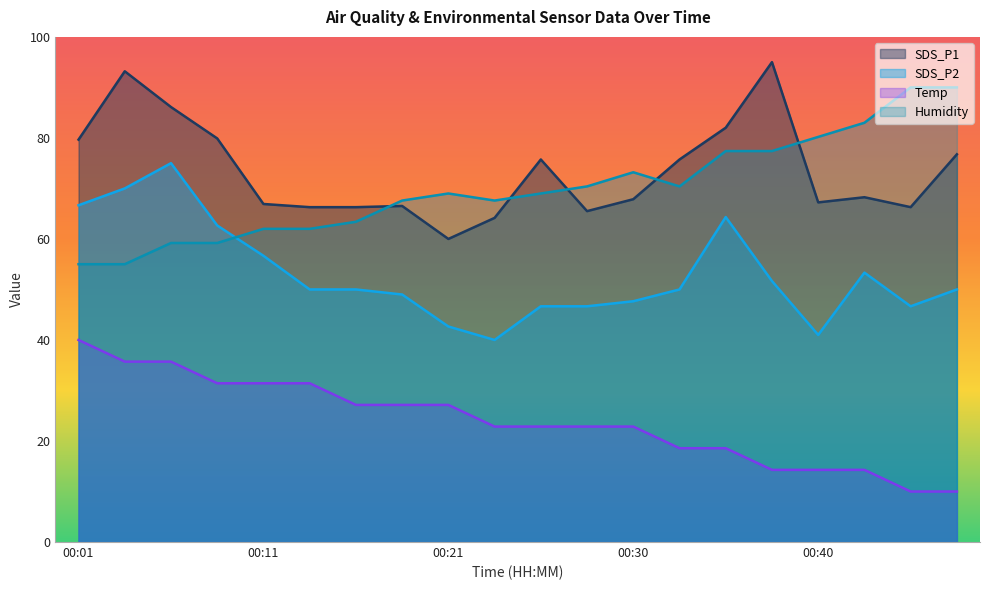

True or false: SDS_P1 has a value of 17.0 at 00:40.

False